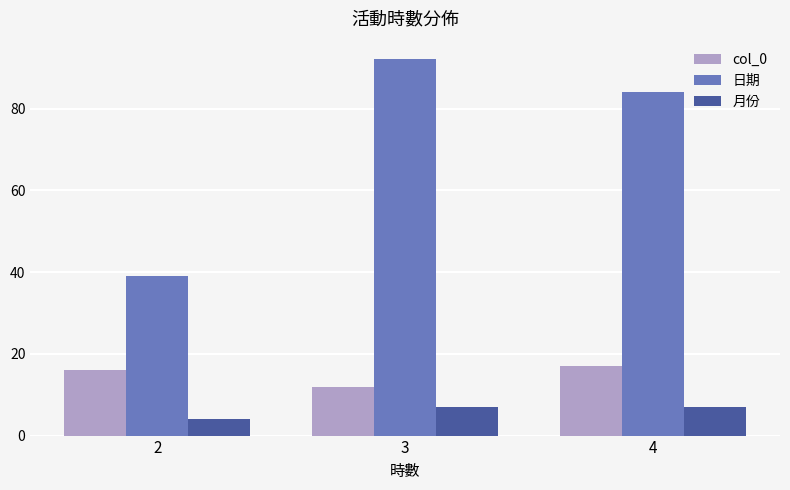

What are all the series names shown in the legend?

col_0, 日期, 月份